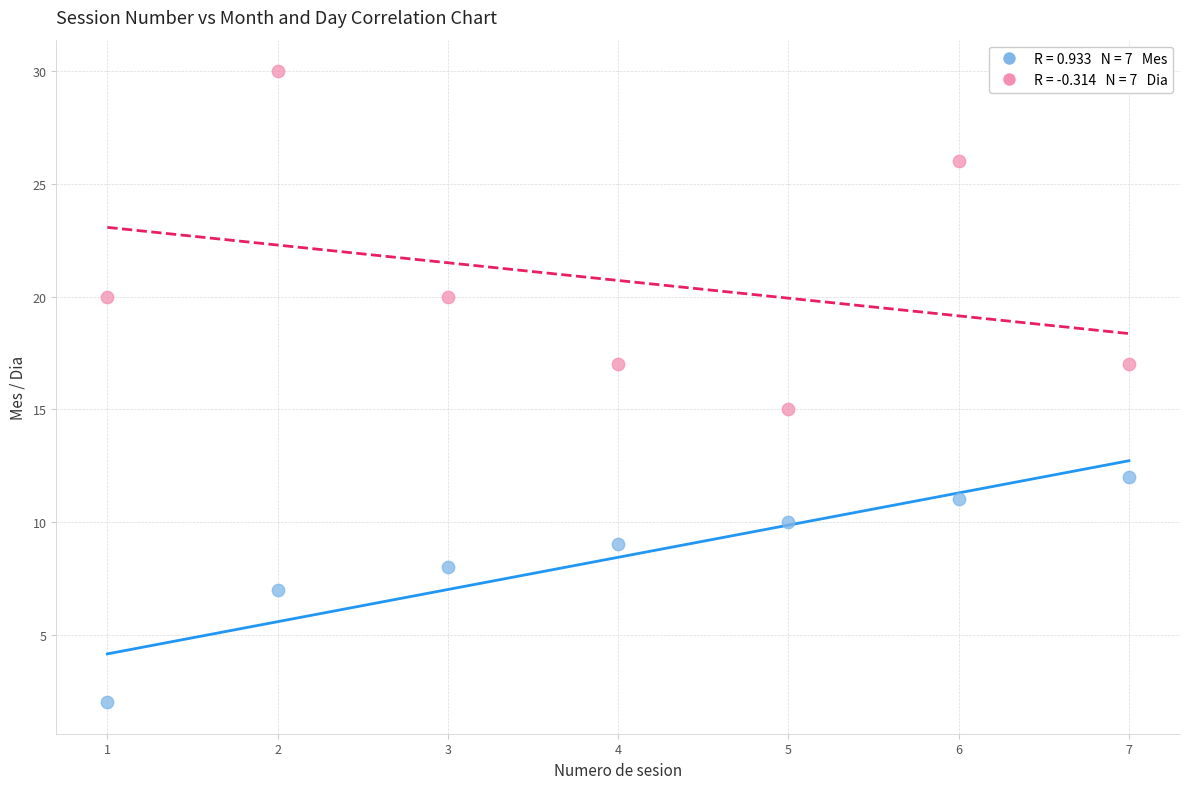

Across all data points, what is the range of X values (max minus min)?

6